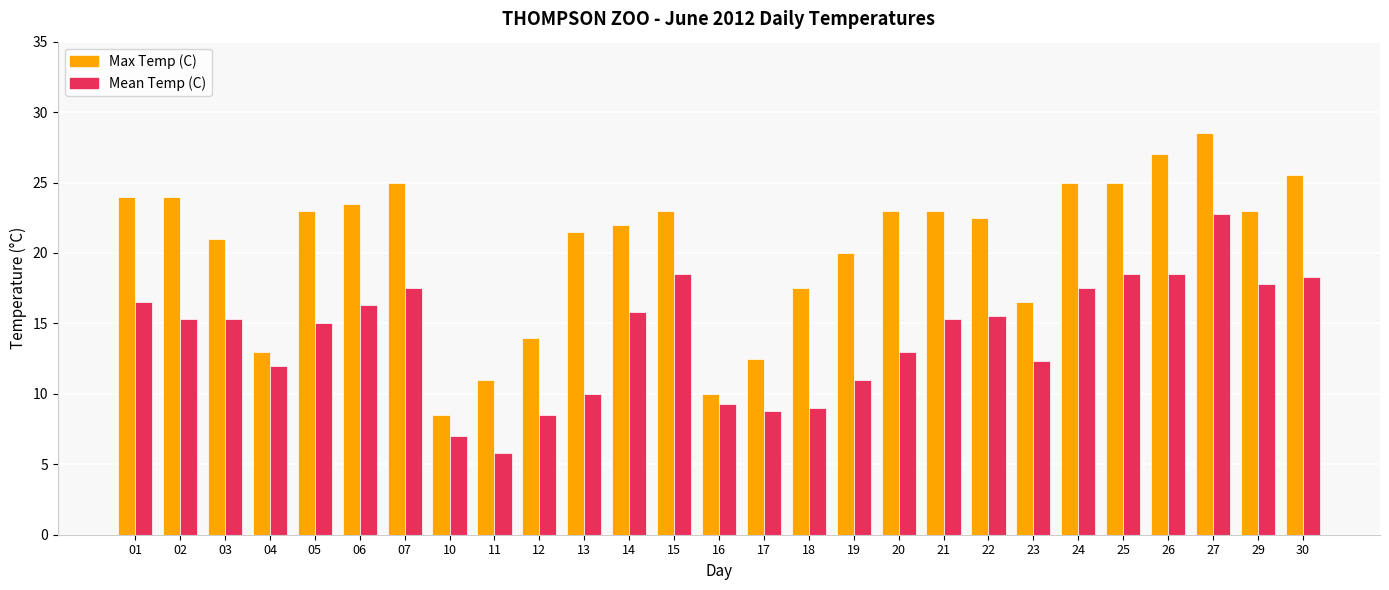

What is the lowest value of the Mean Temp (C) series?

5.8